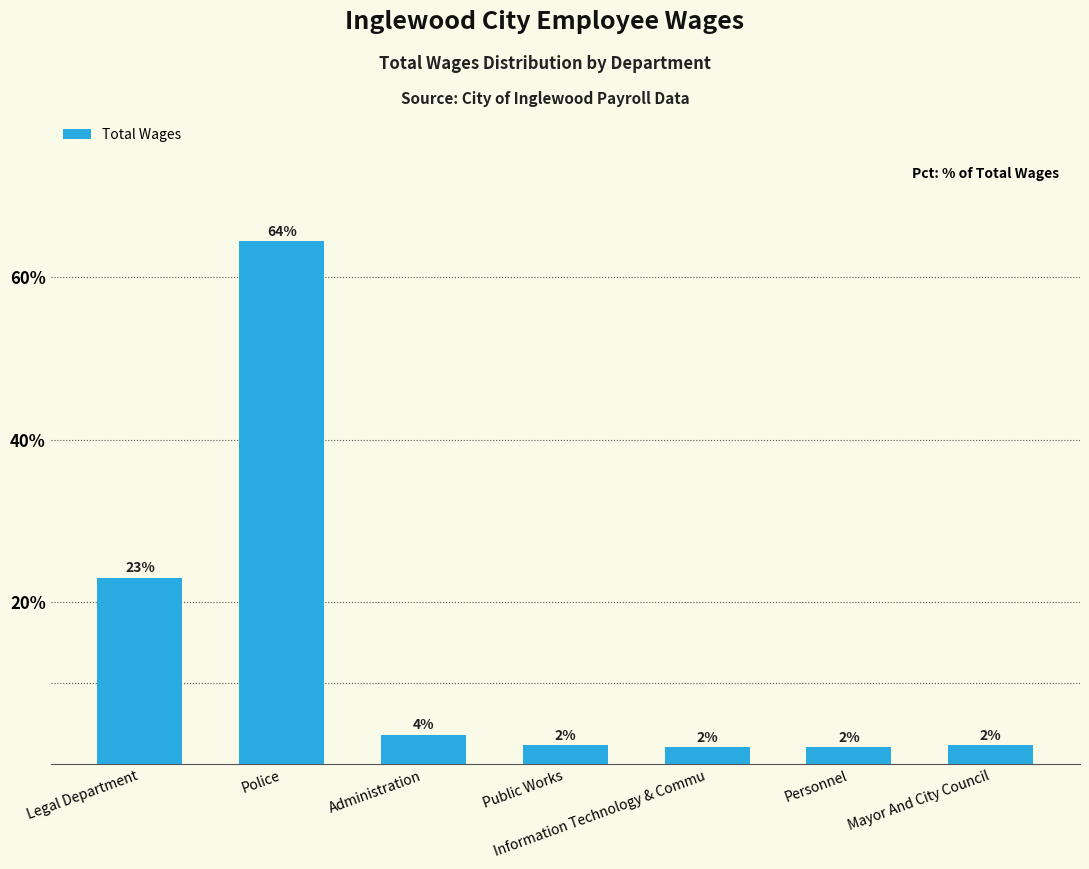

How many bars are there in total?

7